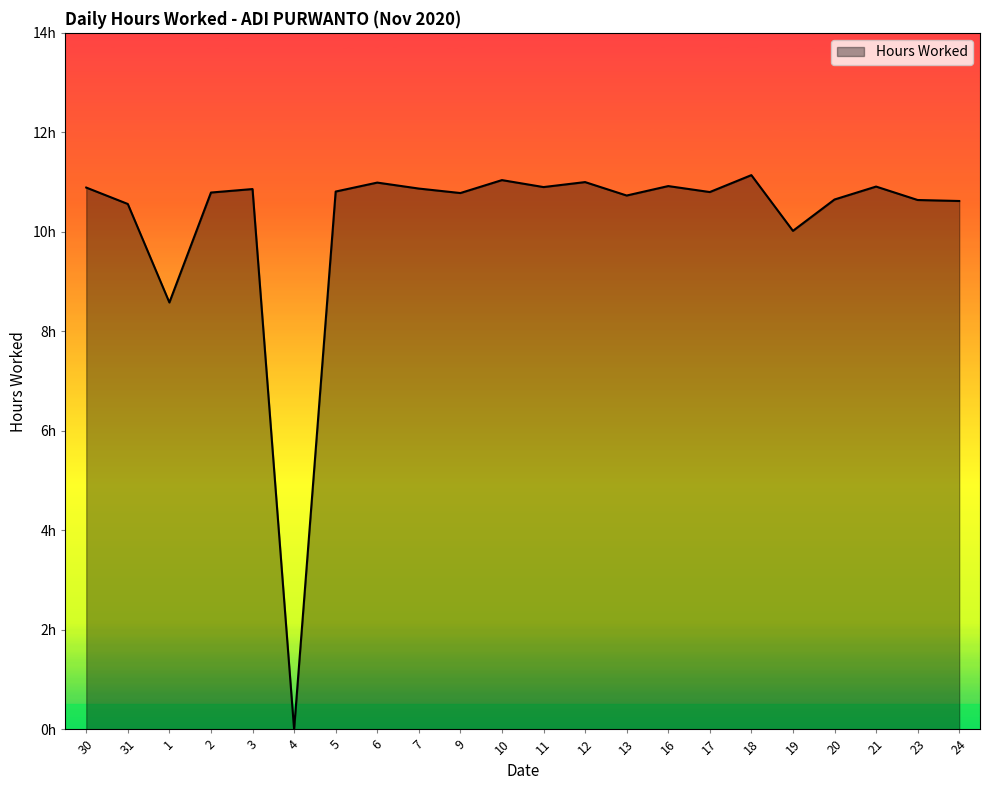

Does the chart display data point markers on the line(s)?

No